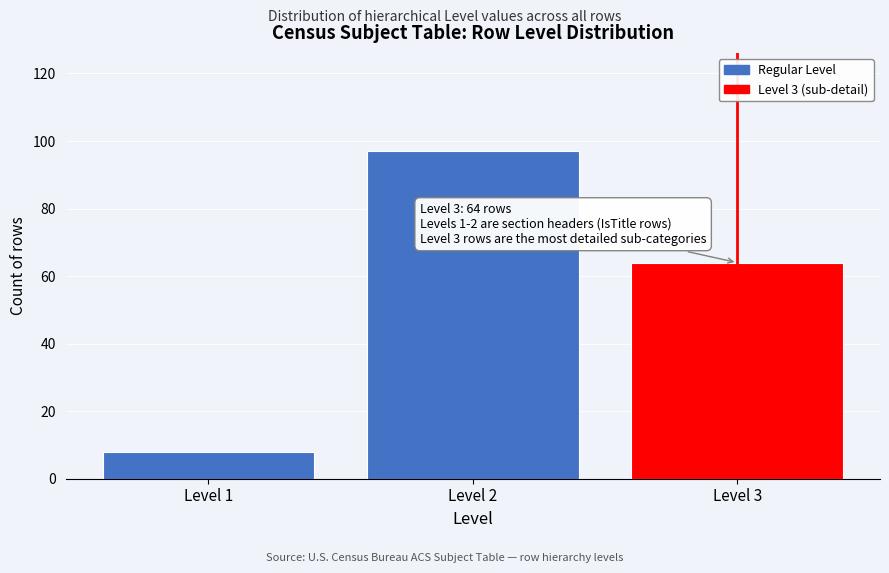

Reading left to right, list all the values displayed in this chart.

Level 1=8	Level 2=97	Level 3=64